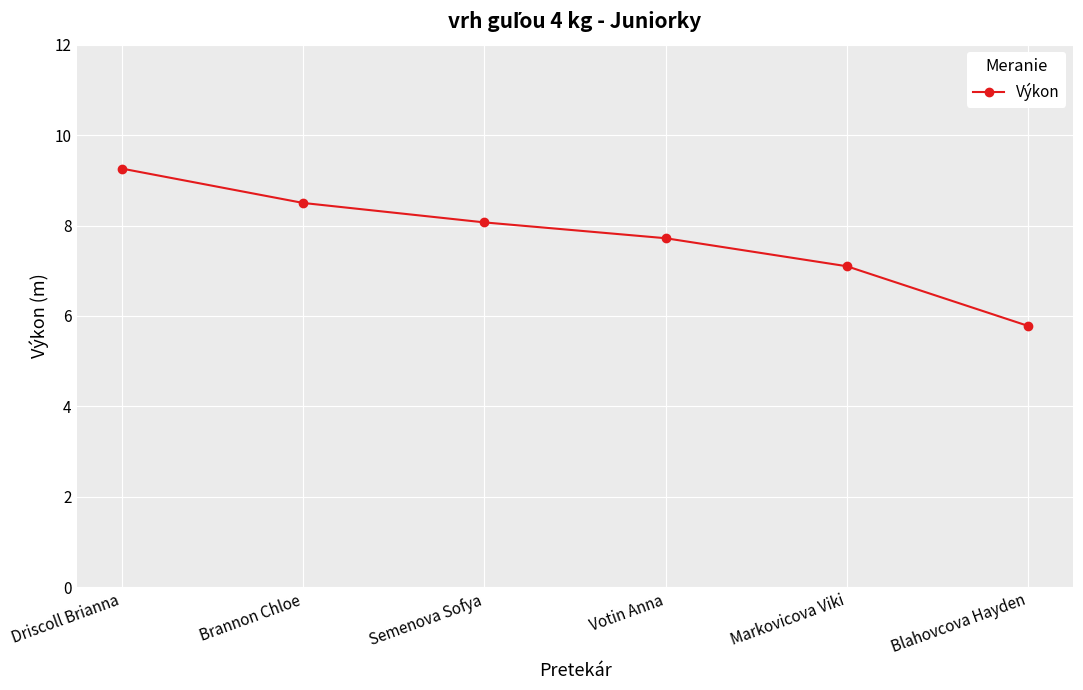

Reading left to right, extract all data points from this chart.

9.3	8.5	8.1	7.7	7.1	5.8